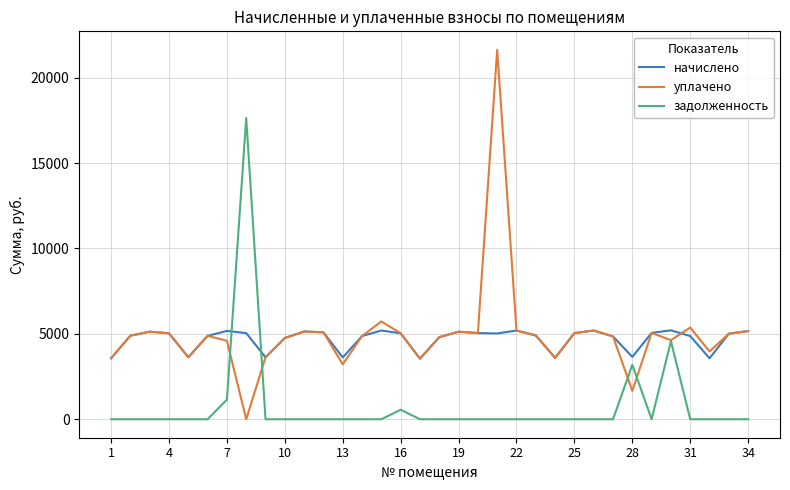

Which series has the largest total across all categories?

уплачено